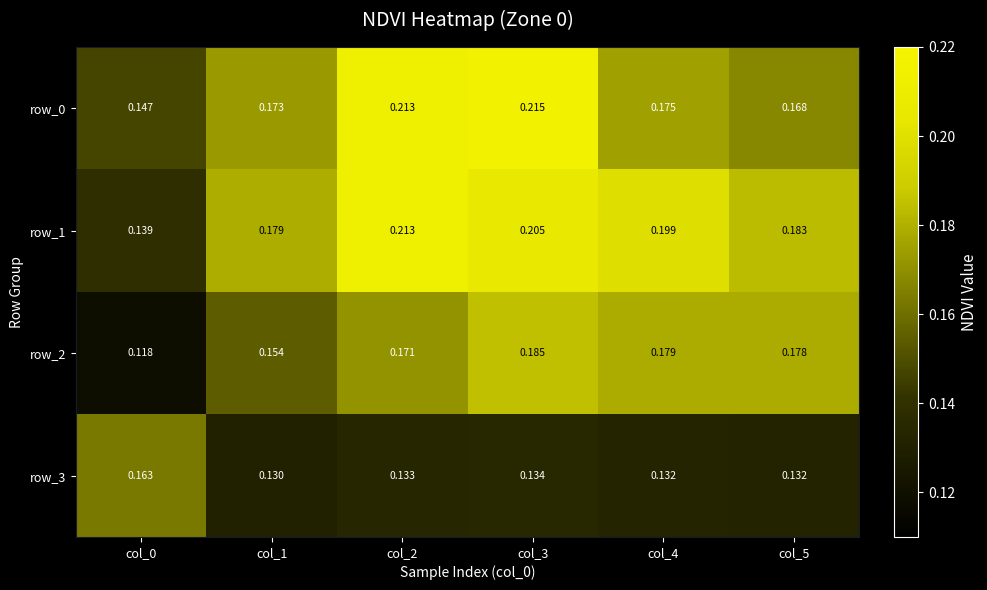

Which series has the largest total across all categories?

row_1